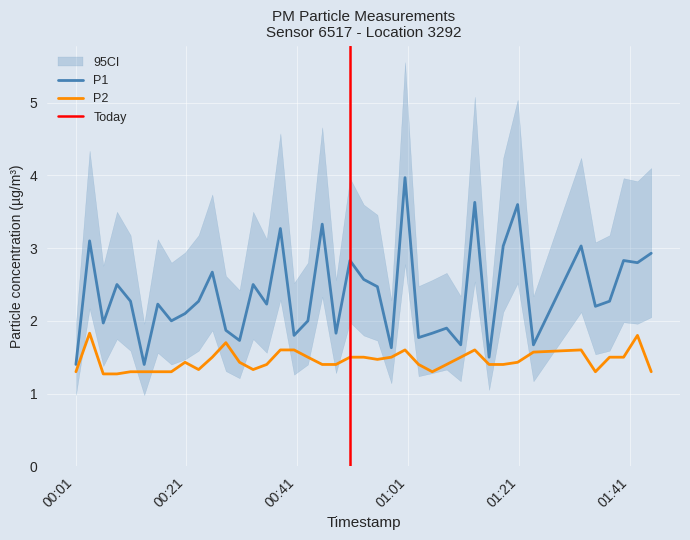

Count the number of categories in the chart.

40